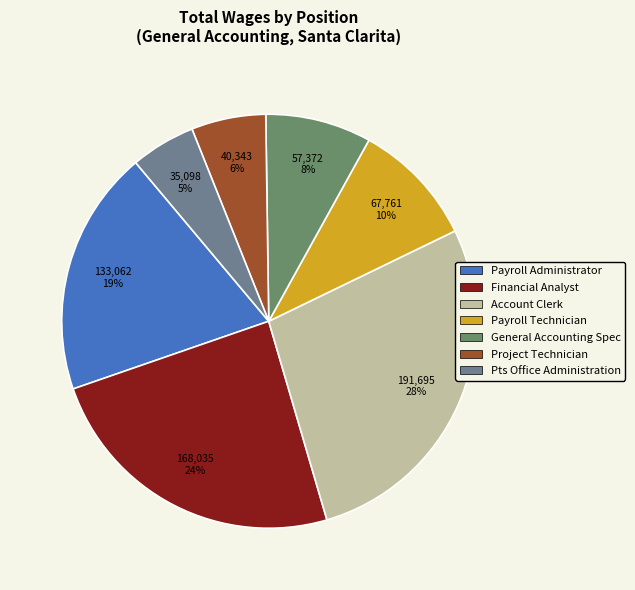

To the nearest percent, what is the difference between the General Accounting Spec and Project Technician slice percentages?

2%